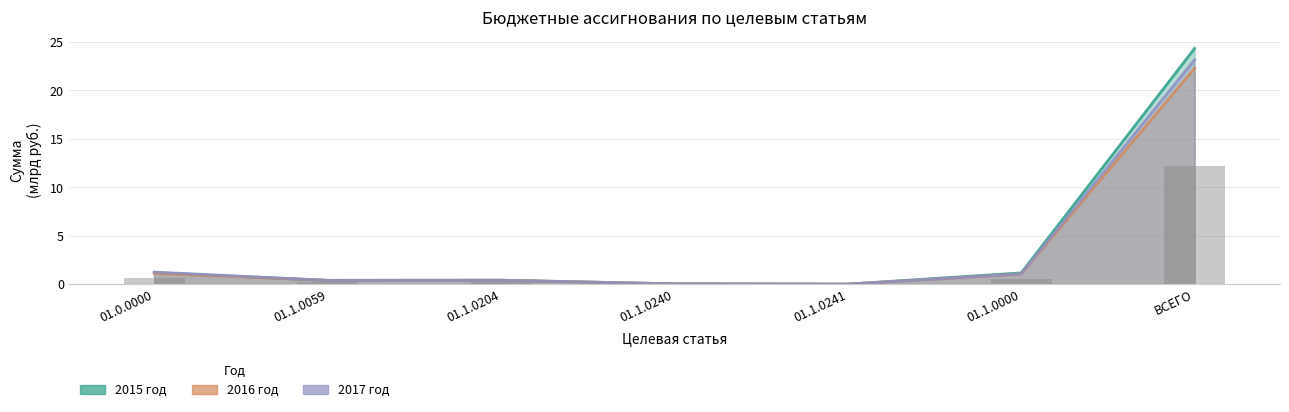

What is the greatest value displayed?

24.3